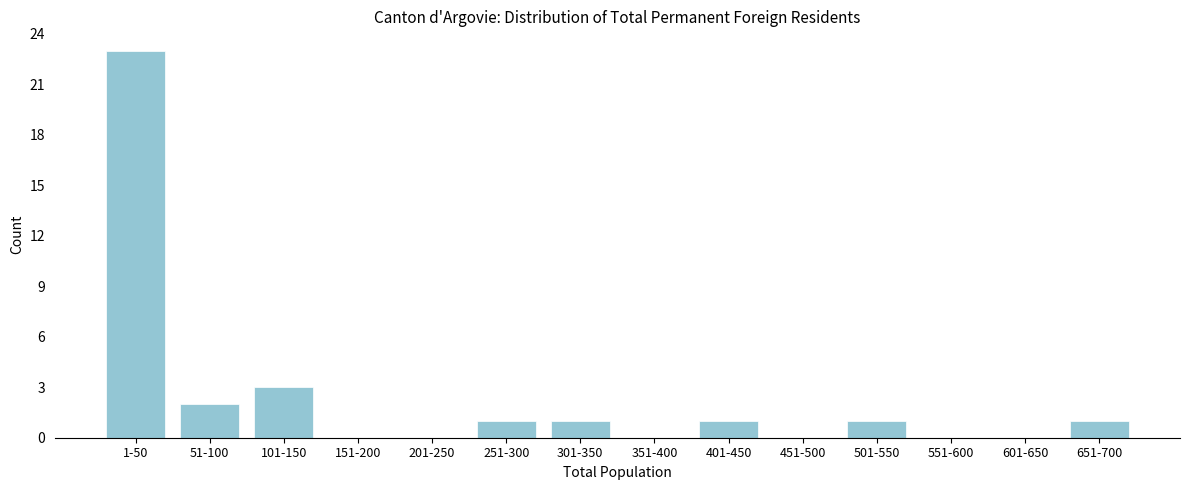

Reading left to right, extract all data points from this chart.

1-50=23	51-100=2	101-150=3	151-200=0	201-250=0	251-300=1	301-350=1	351-400=0	401-450=1	451-500=0	501-550=1	551-600=0	601-650=0	651-700=1